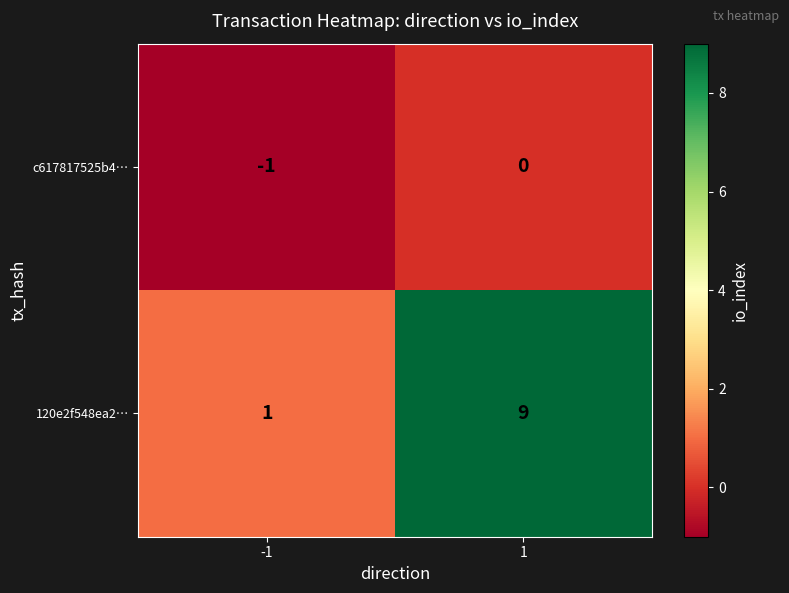

What is the sum of all 120e2f548ea2… values?

10